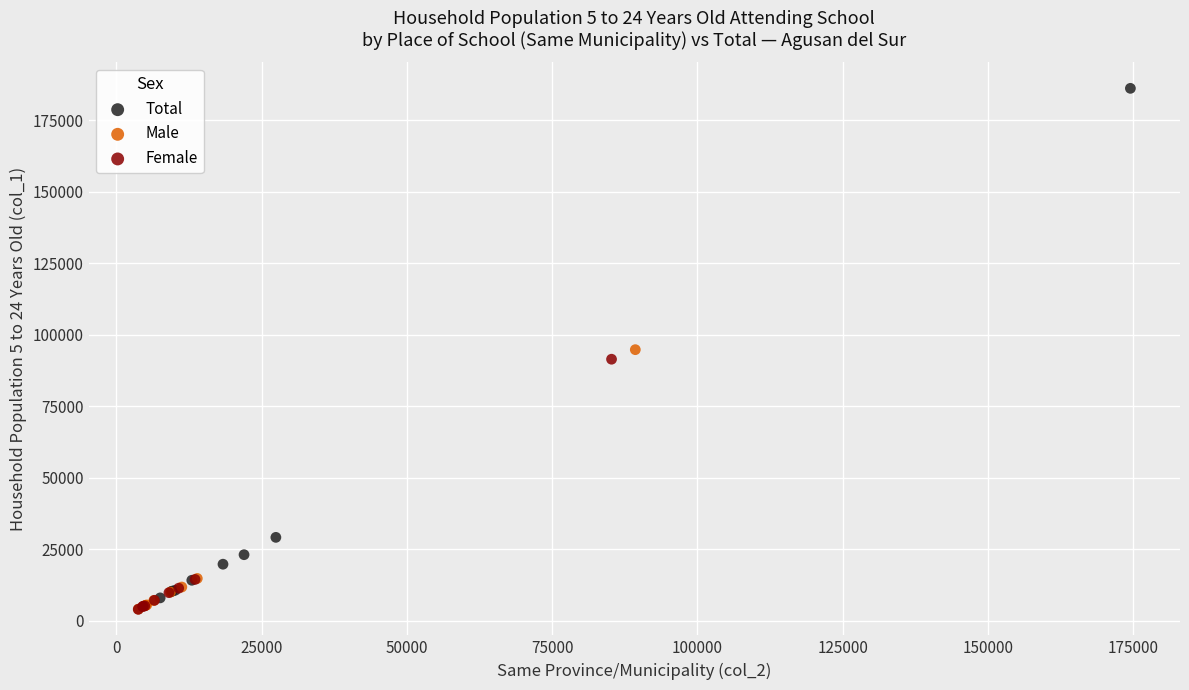

What are all the series names shown in the legend?

Total, Male, Female